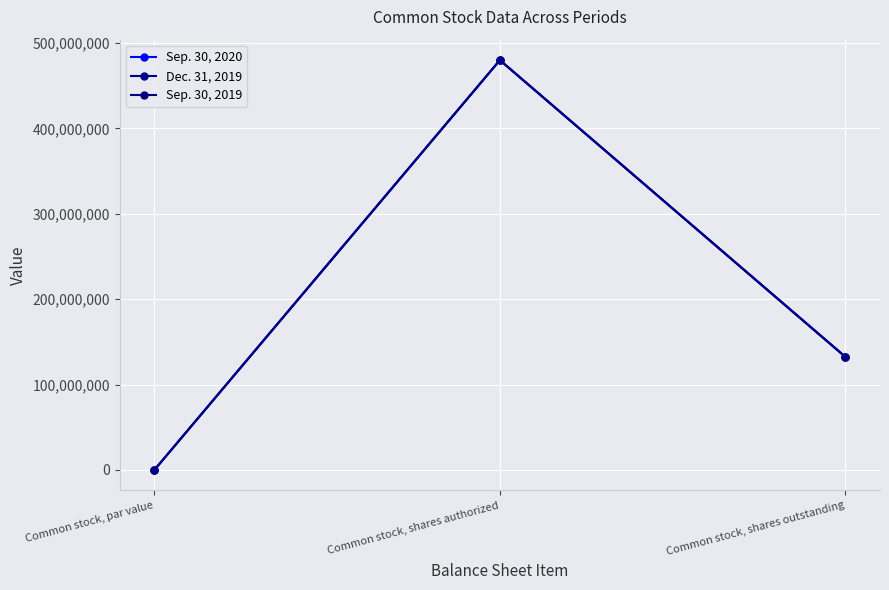

Which category has the lowest value across all series?

Common stock, par value